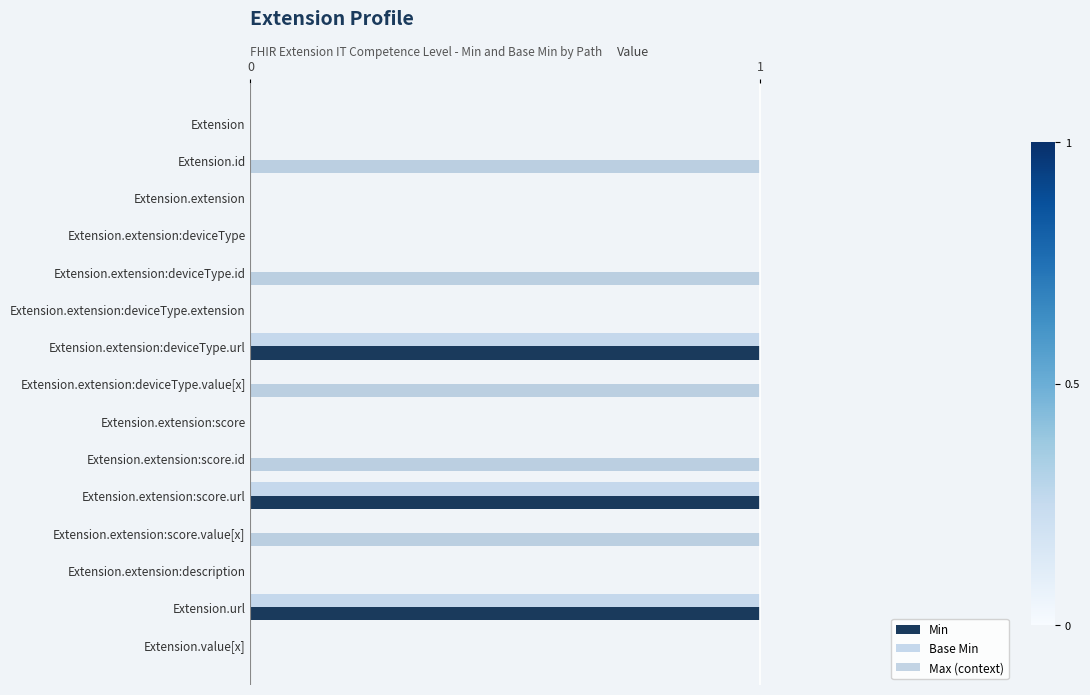

Is it true that Min equals 0 at Extension?

True